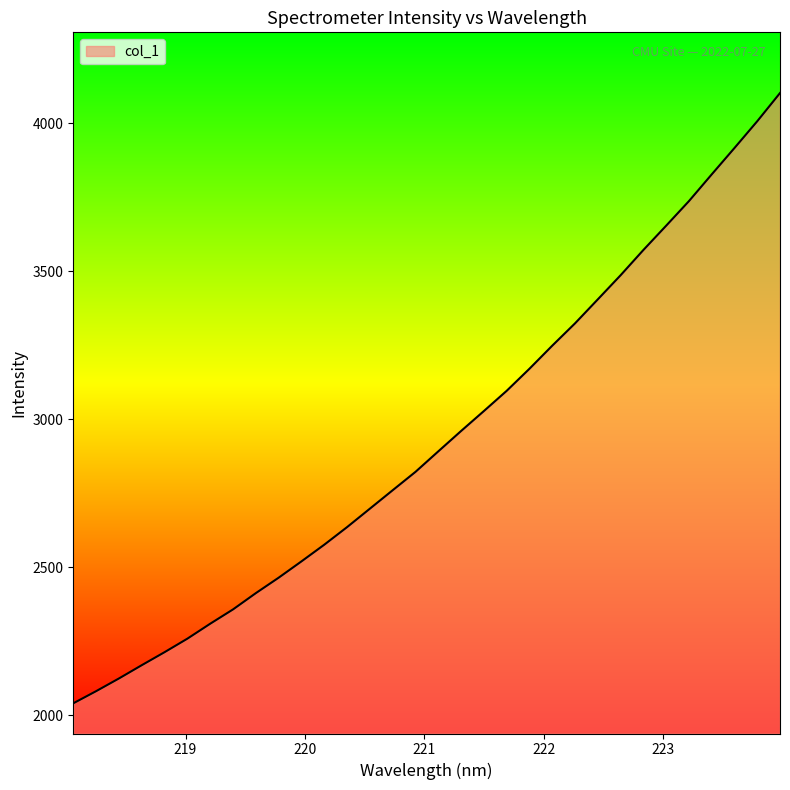

How many values exceed 2891?

16